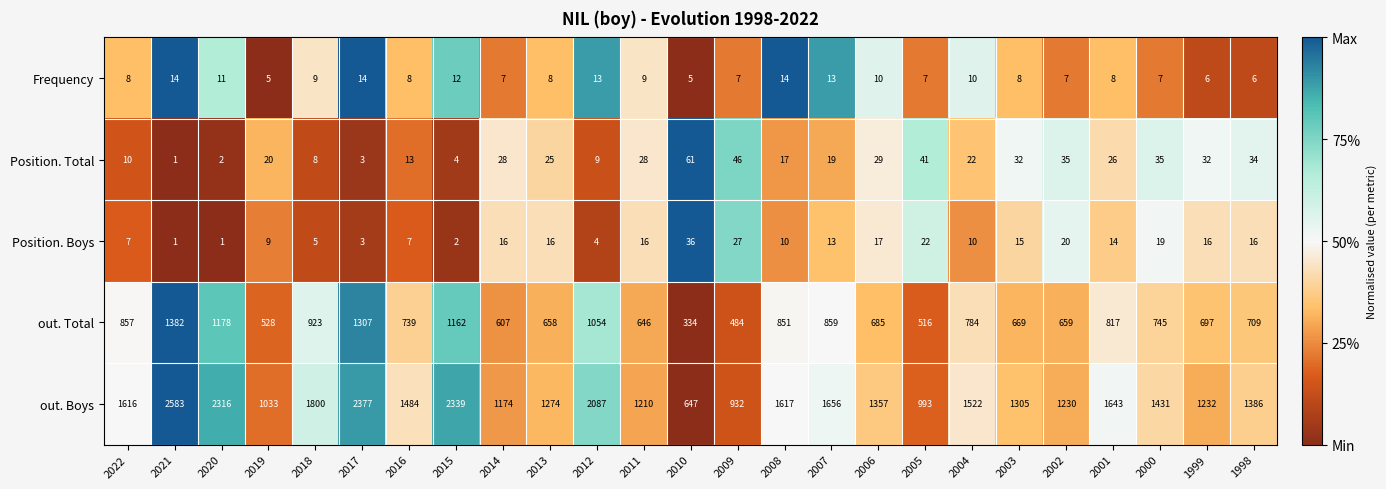

Which category has the highest value across all series?

2021